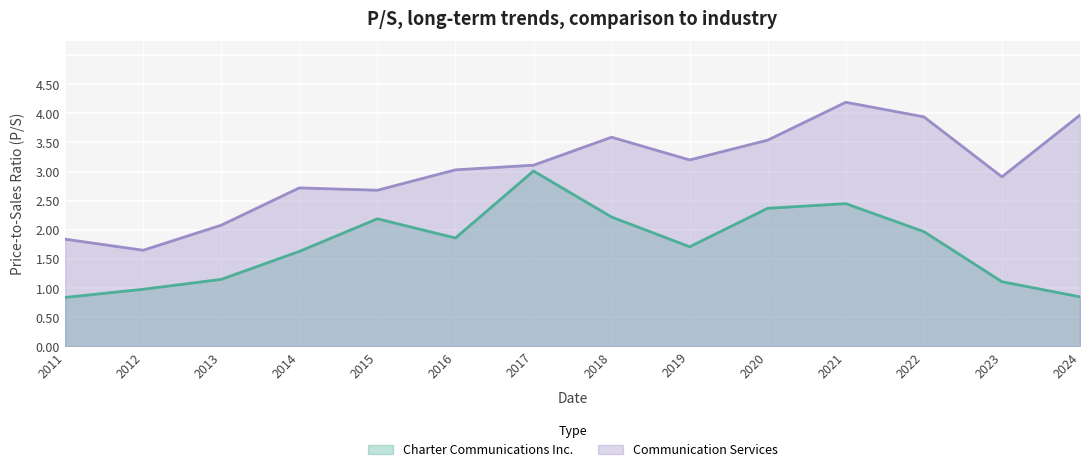

True or false: Communication Services and Charter Communications Inc. cross at least once.

False